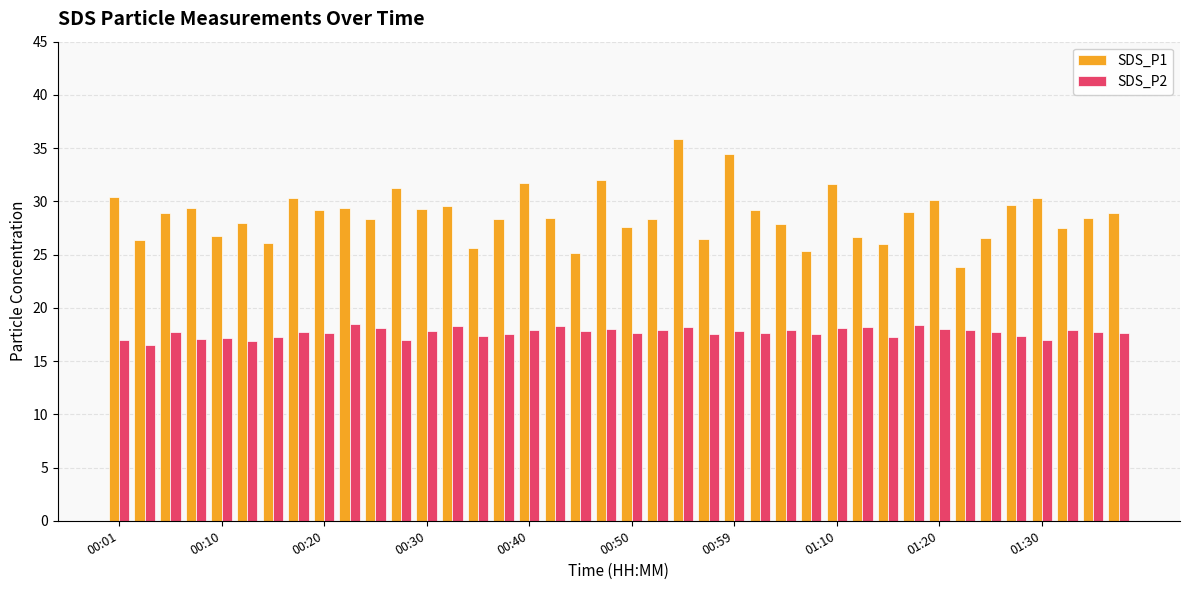

Which series has the largest range (max minus min)?

SDS_P1